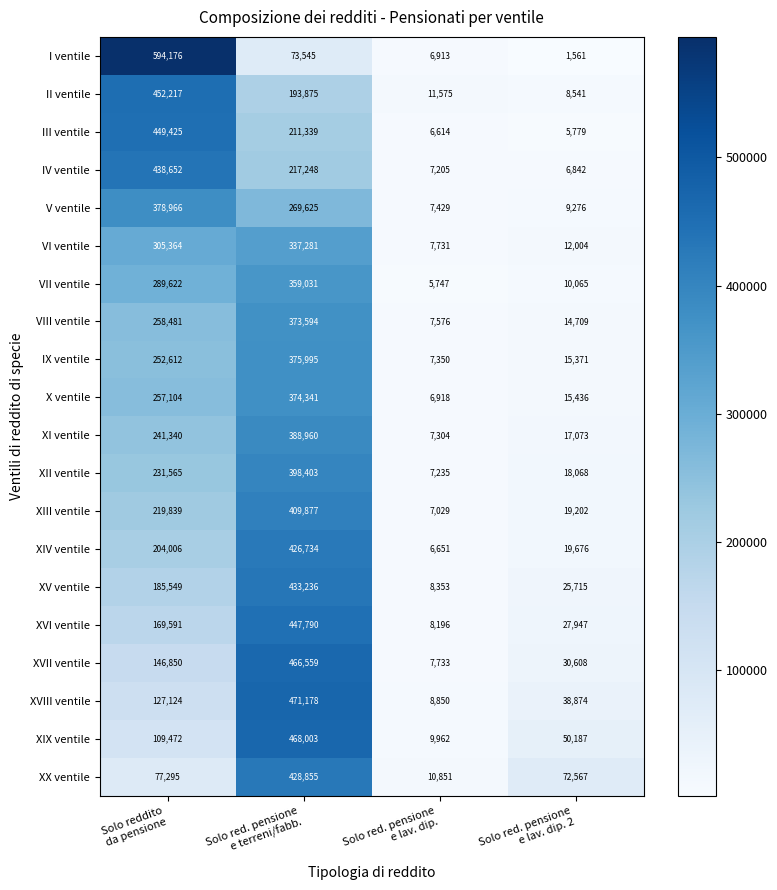

Rank the series by their maximum value, from highest to lowest.

I ventile, XVIII ventile, XIX ventile, XVII ventile, II ventile, III ventile, XVI ventile, IV ventile, XV ventile, XX ventile, XIV ventile, XIII ventile, XII ventile, XI ventile, V ventile, IX ventile, X ventile, VIII ventile, VII ventile, VI ventile